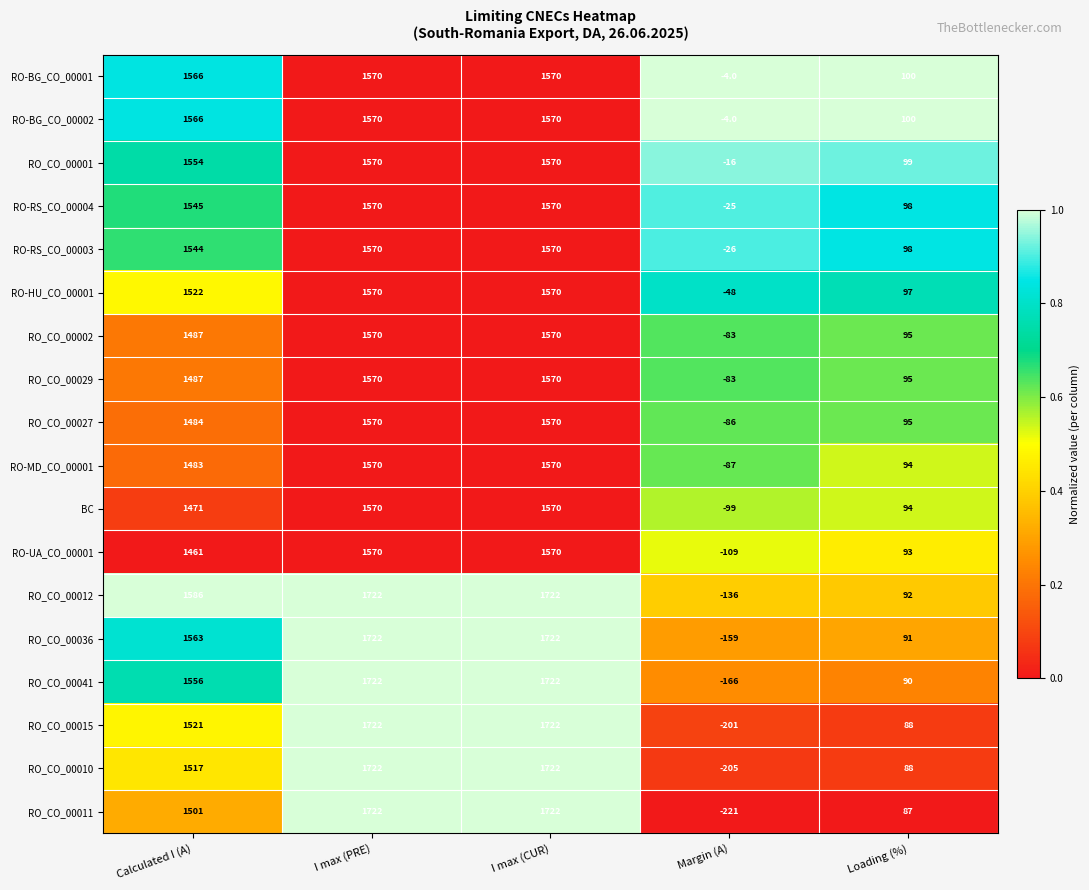

What value does the BC series have at Calculated I (A)?

1471